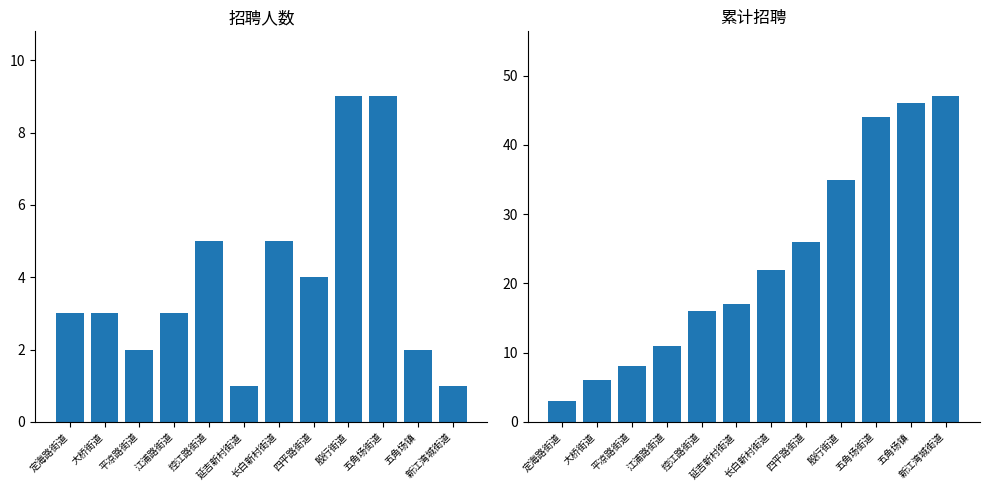

Count the number of data series in this chart.

2